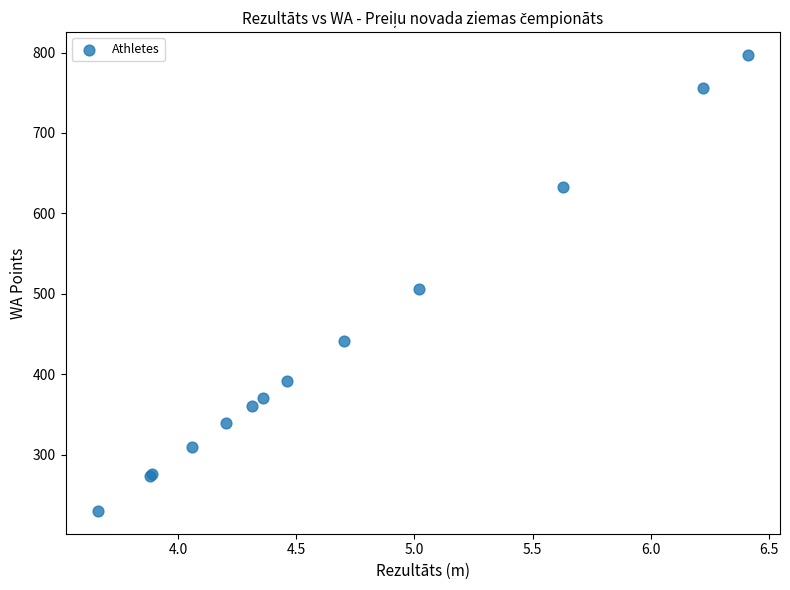

What Y value in the scatter plot is closest to 513?

506